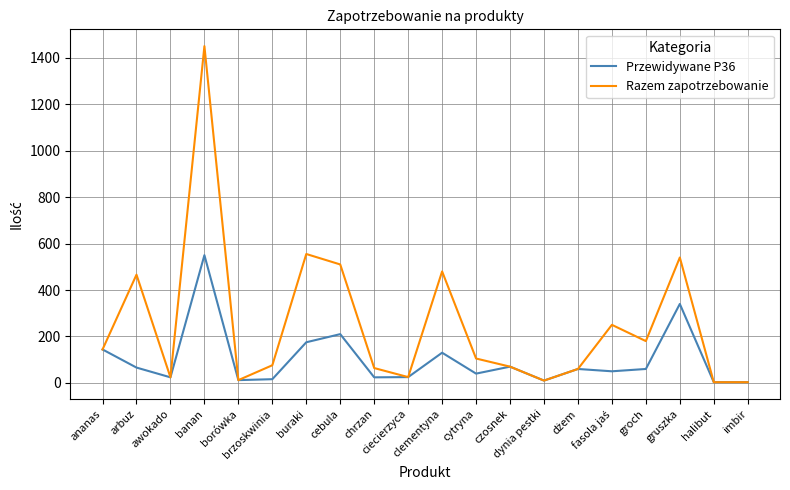

List the series in order of their overall mean, highest first.

Razem zapotrzebowanie, Przewidywane P36